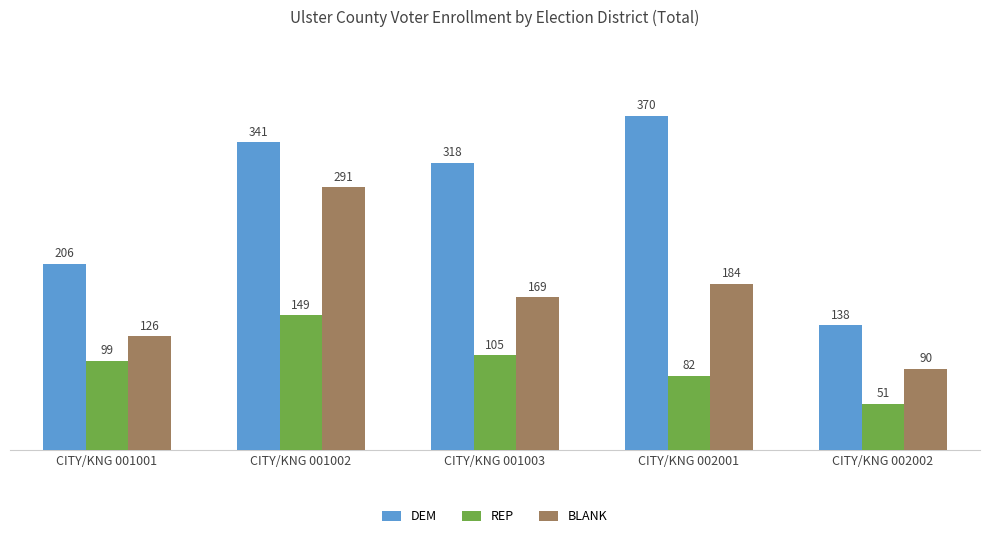

What is the value of the DEM bar at the 4th from the left?

370